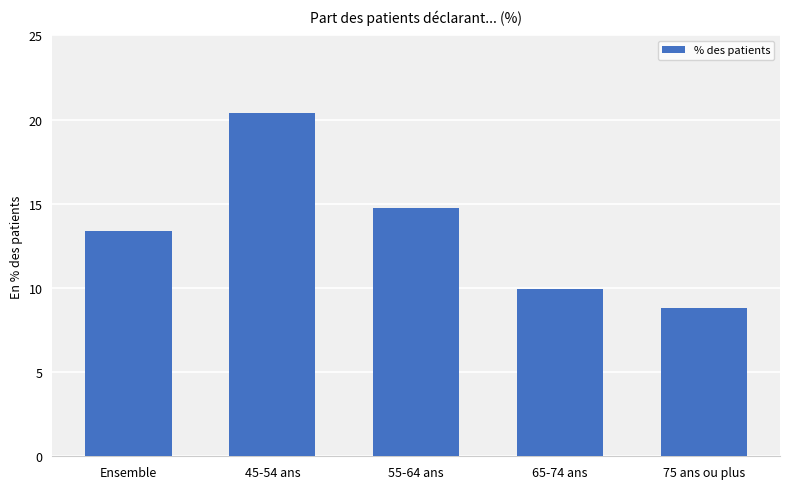

What position from the right is 45-54 ans?

4